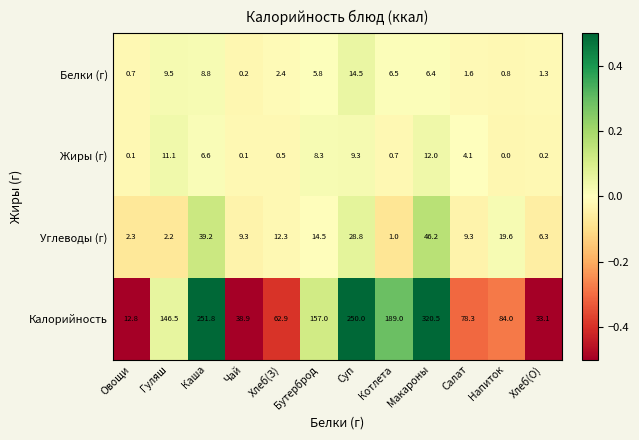

Which series has the widest spread of values?

Калорийность